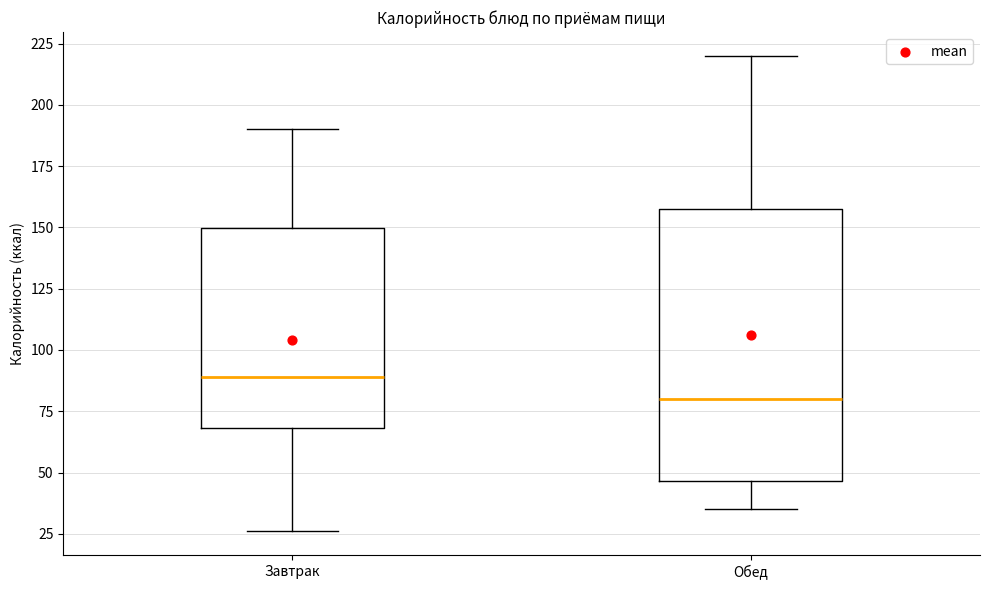

Which box's median line is the lowest?

Обед